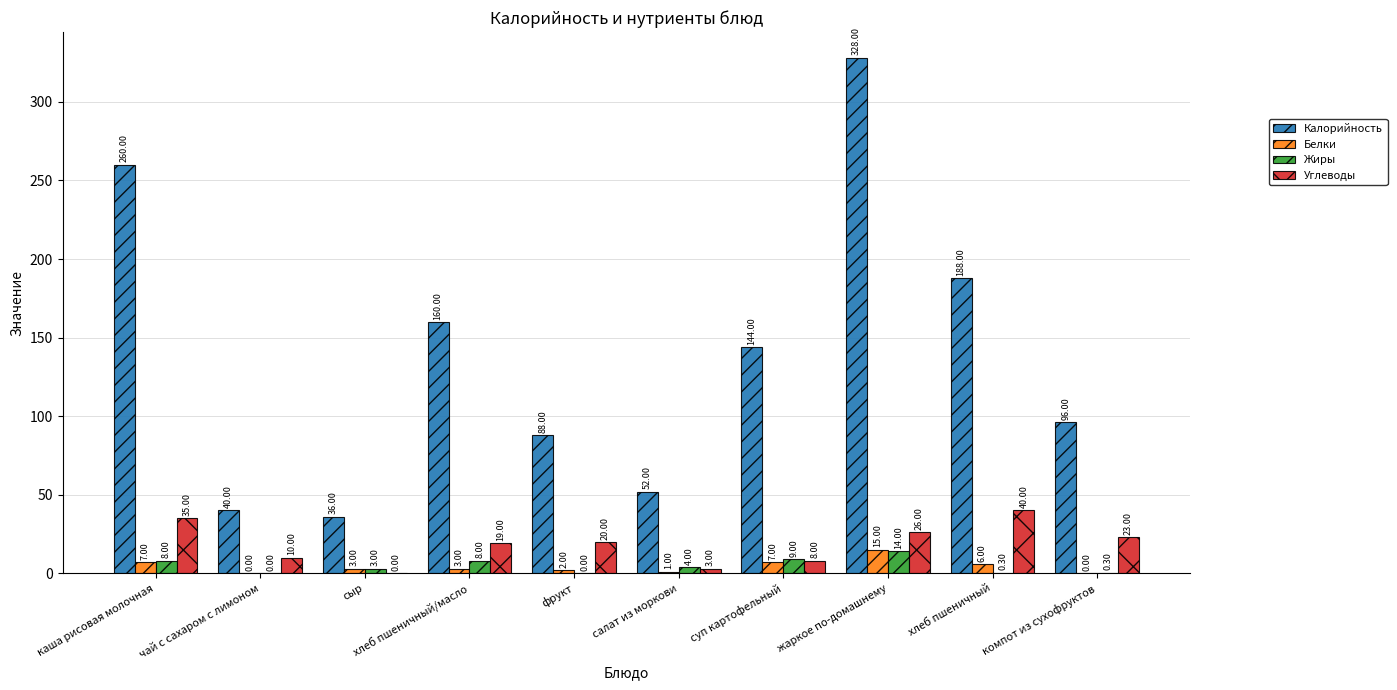

Between сыр and фрукт, which series saw the biggest shift?

Калорийность